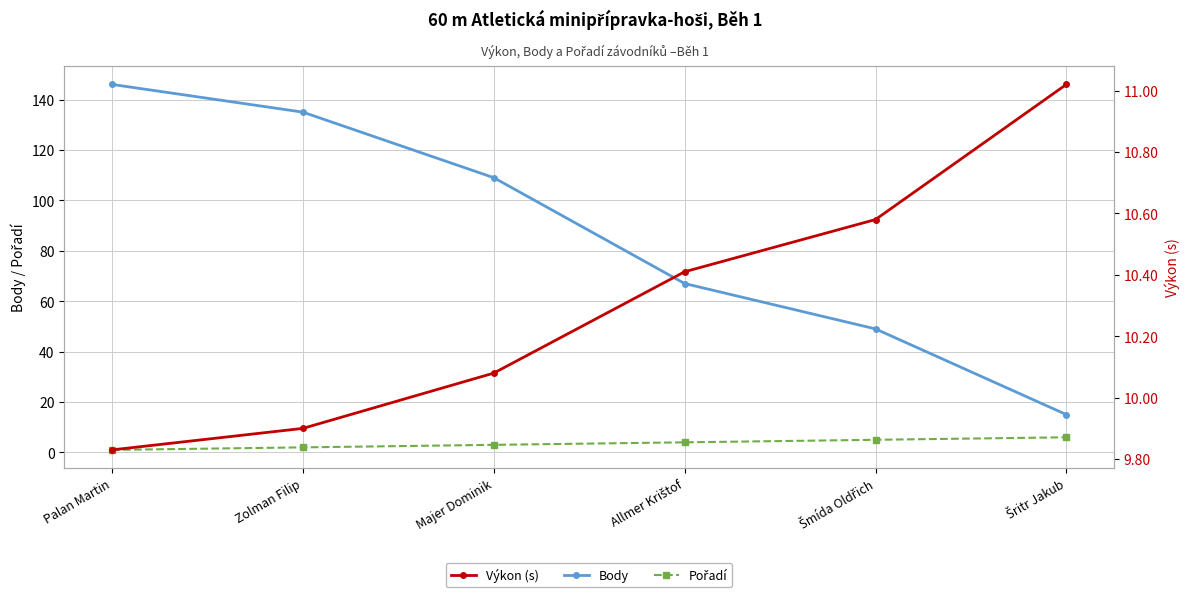

How many values in the Body series exceed 109?

2